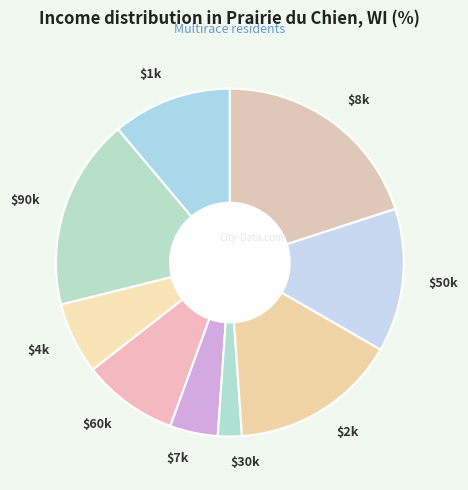

Does $50k represent more than half of the total?

No